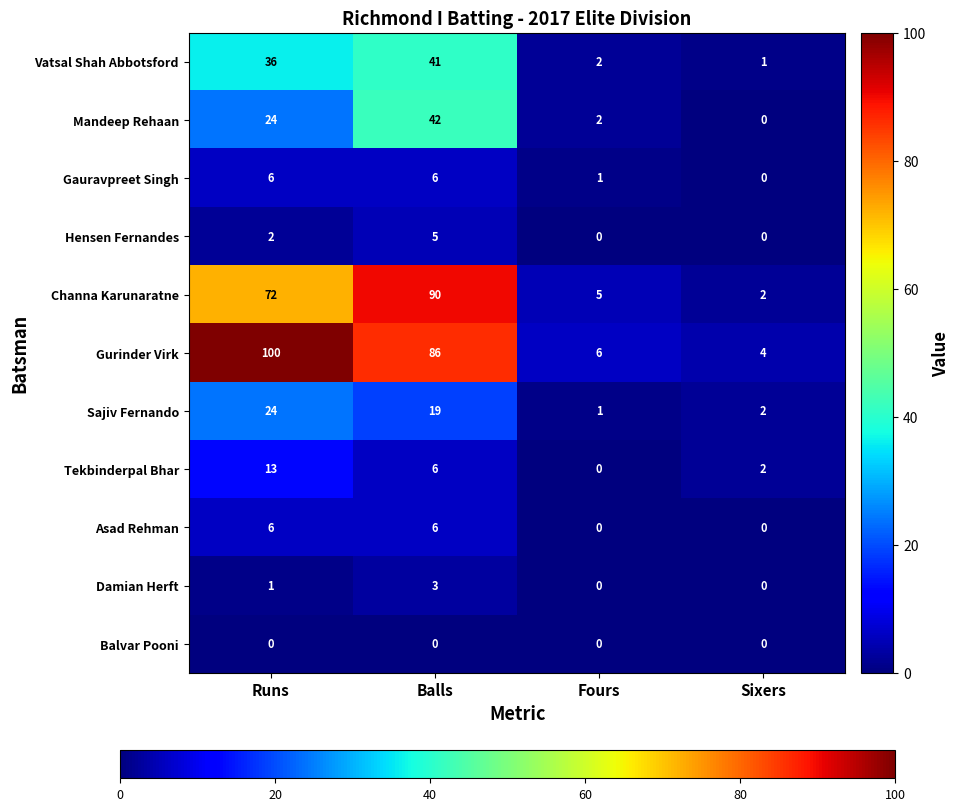

Rank the categories by Tekbinderpal Bhar value from highest to lowest.

Runs, Balls, Sixers, Fours